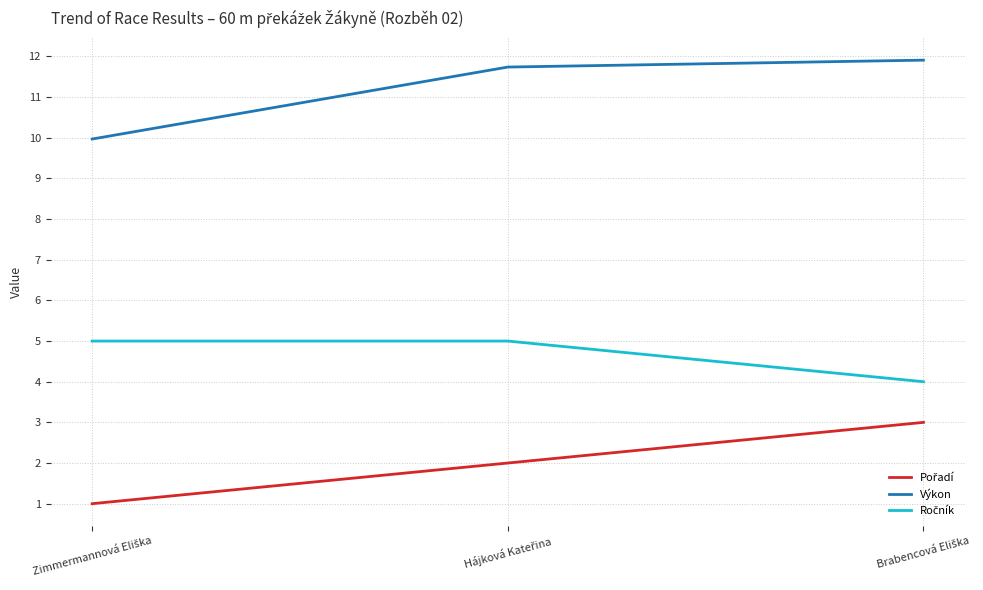

What is the minimum value shown in the chart?

1.0